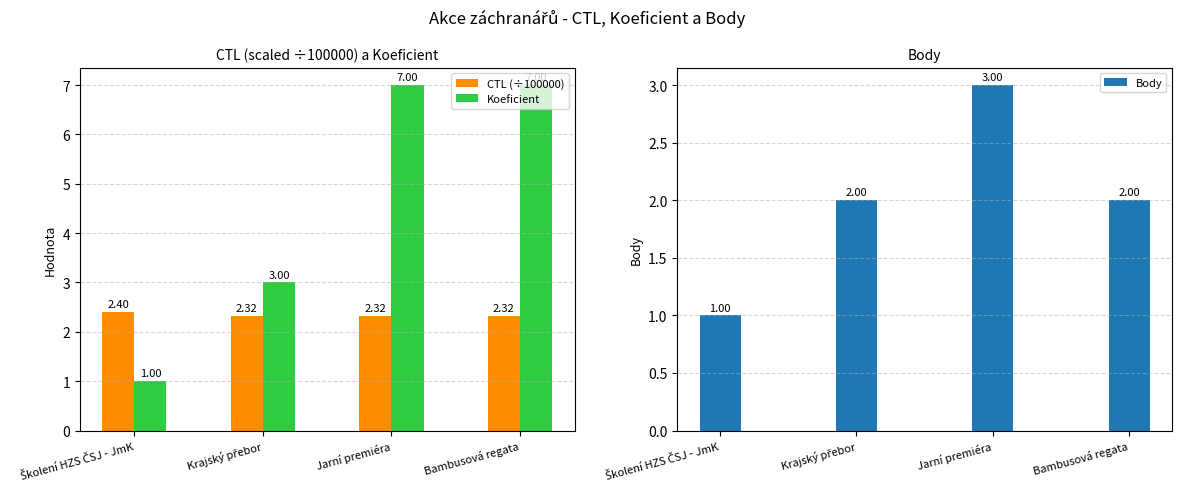

List the labels in order of Body value, largest first.

Jarní premiéra, Krajský přebor, Bambusová regata, Školení HZS ČSJ - JmK